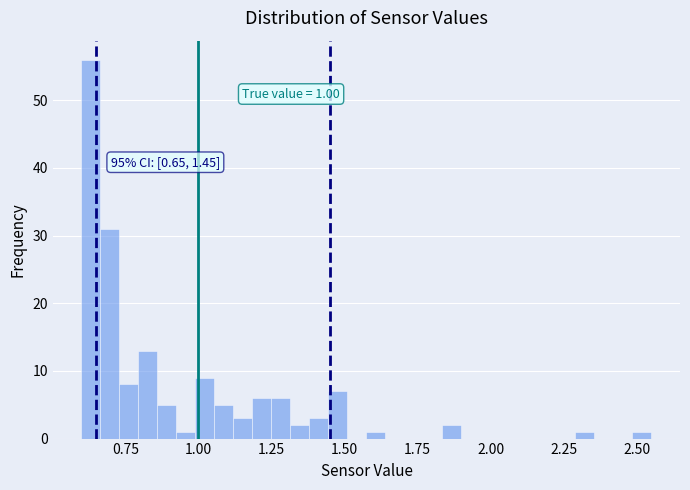

Around what value on the x-axis is the tallest bar? Give the approximate position of its centre, as read against the axis.

0.65